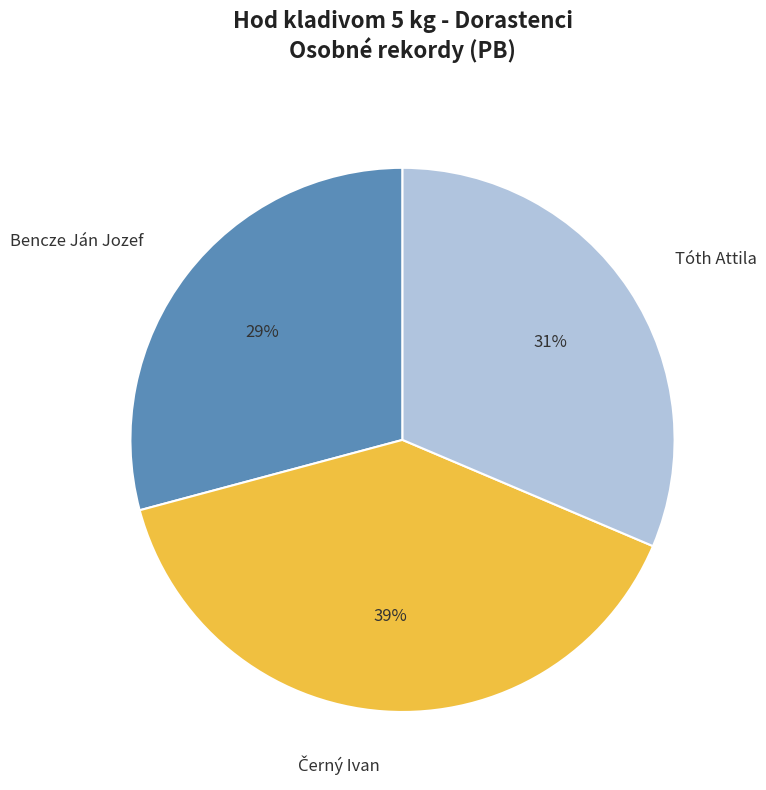

Do Bencze Ján Jozef and Tóth Attila together represent more than half of the pie?

Yes